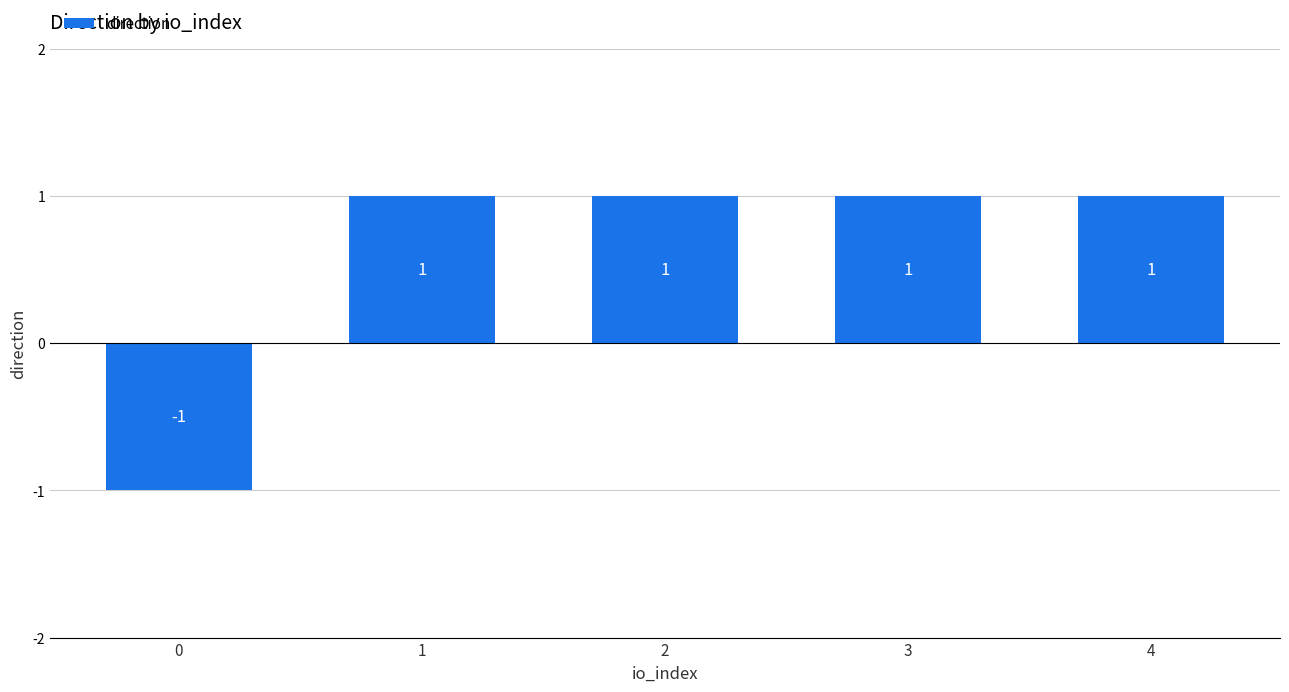

Approximately how many times larger is the value at 3 compared to 2?

1.0